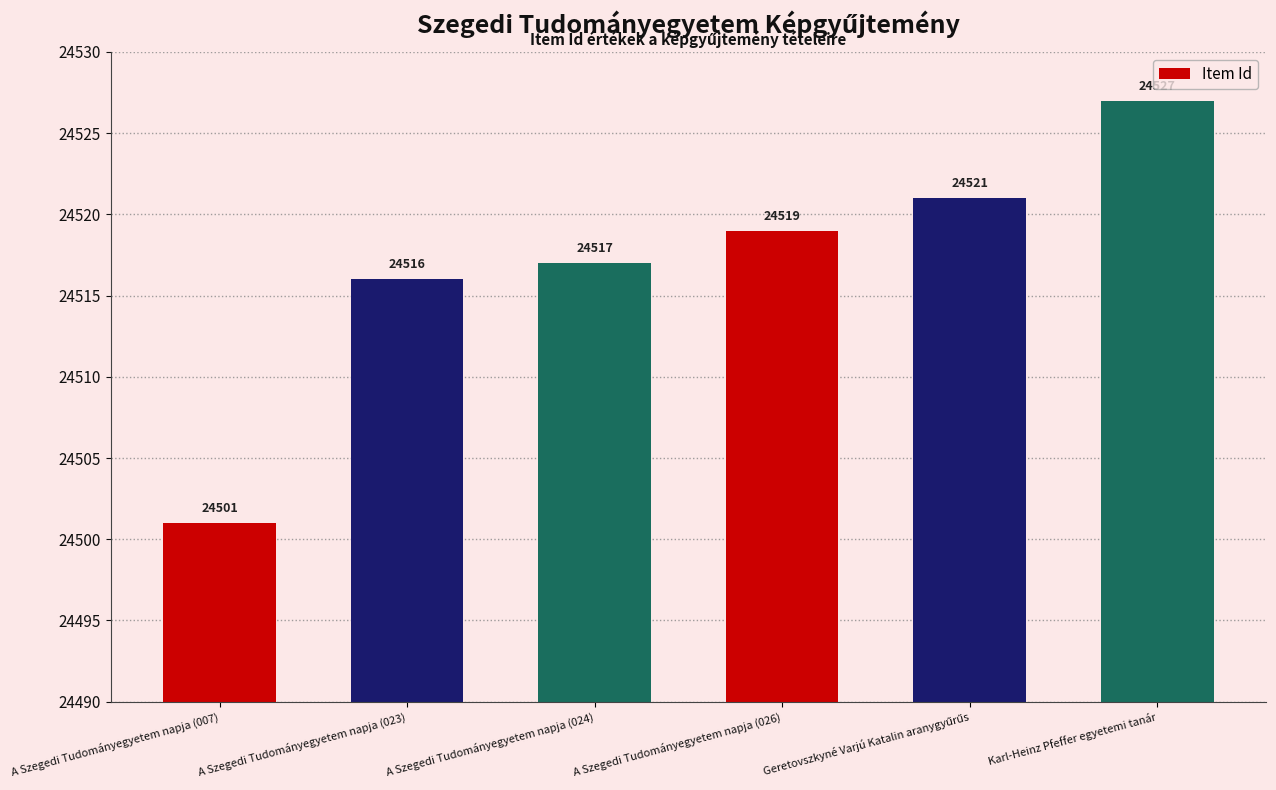

What is the ratio of the value at Karl-Heinz Pfeffer egyetemi tanár to the value at A Szegedi Tudományegyetem napja (026)?

1.0